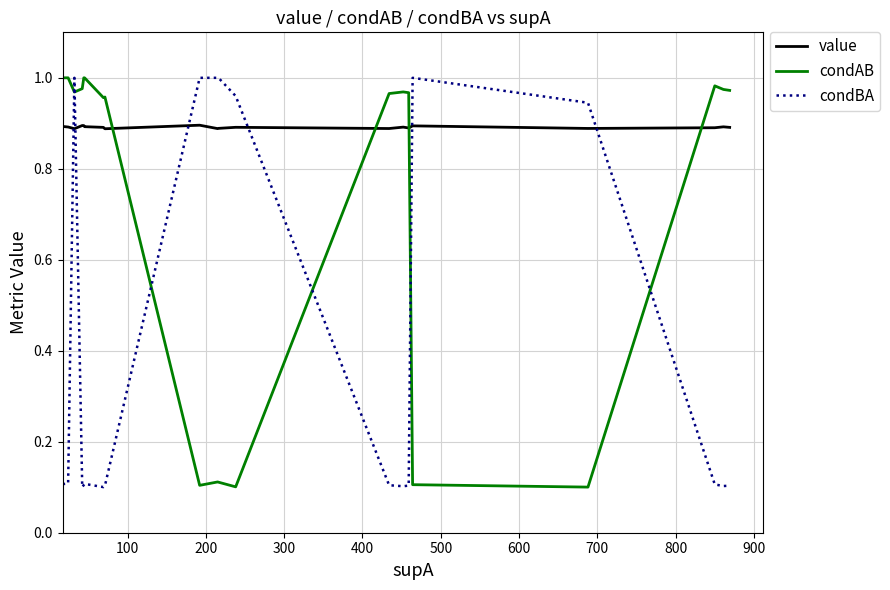

True or false: condBA and value intersect in this chart.

True